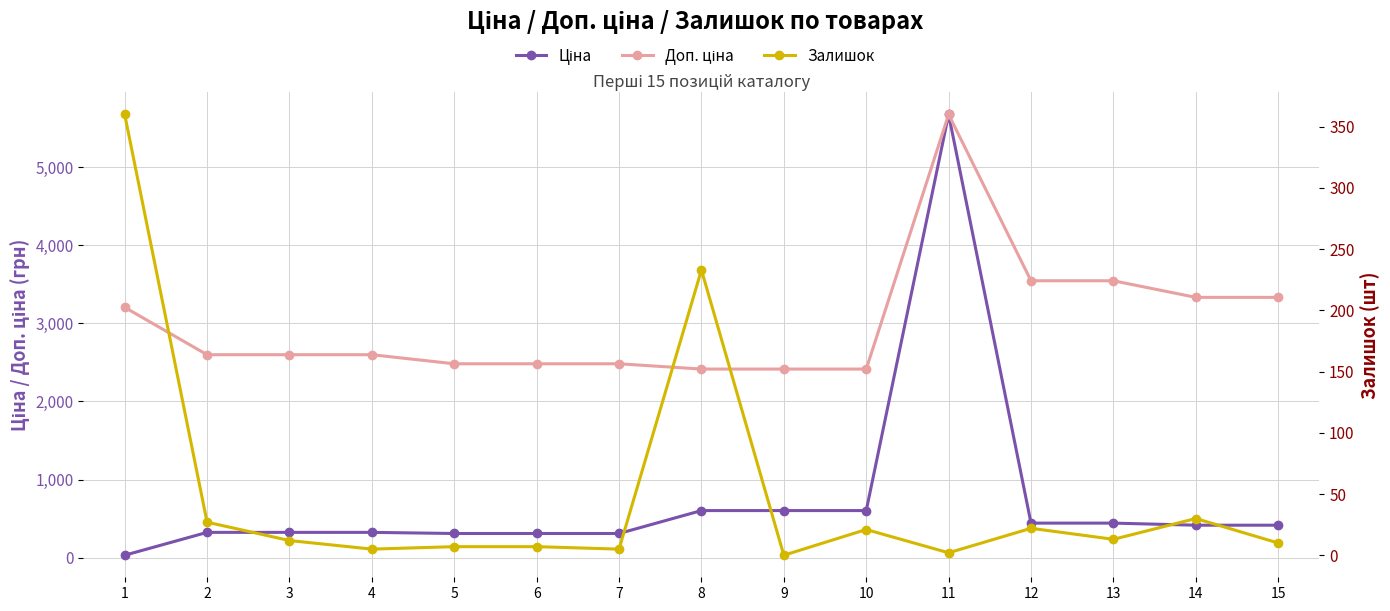

The Ціна series shows 310.3 at 5. True or false?

True